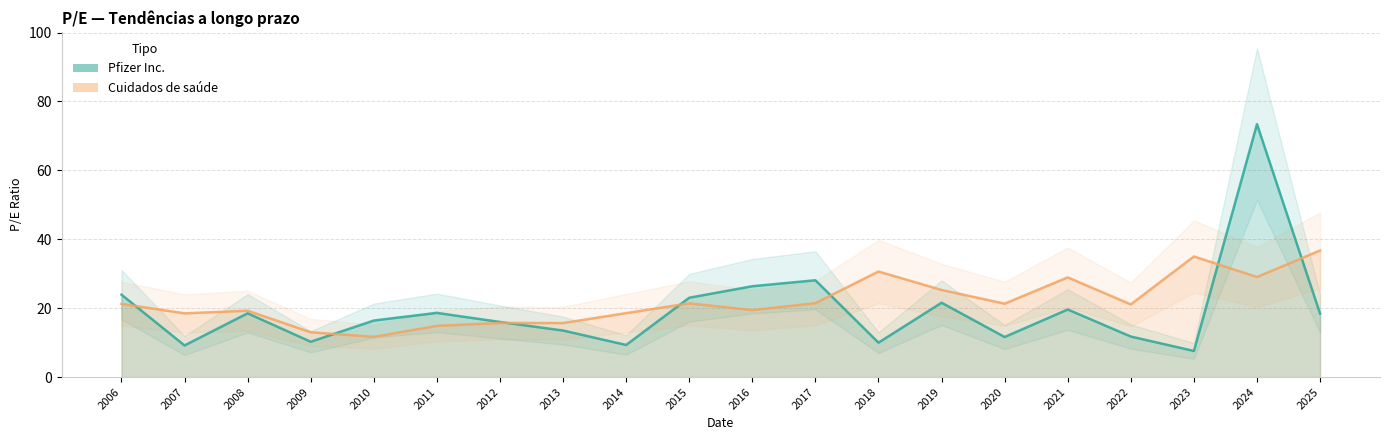

Reading left to right, transcribe all the data shown in this chart.

Pfizer Inc.: 2006=23.9	2007=9.2	2008=18.5	2009=10.2	2010=16.4	2011=18.6	2012=16.0	2013=13.5	2014=9.3	2015=23.0	2016=26.4	2017=28.1	2018=10.0	2019=21.6	2020=11.6	2021=19.6	2022=11.8	2023=7.6	2024=73.4	2025=18.4
Cuidados de saúde: 2006=21.2	2007=18.5	2008=19.3	2009=13.0	2010=11.7	2011=14.9	2012=15.7	2013=15.7	2014=18.6	2015=21.4	2016=19.4	2017=21.4	2018=30.6	2019=25.3	2020=21.3	2021=28.9	2022=21.1	2023=35.0	2024=29.0	2025=36.7